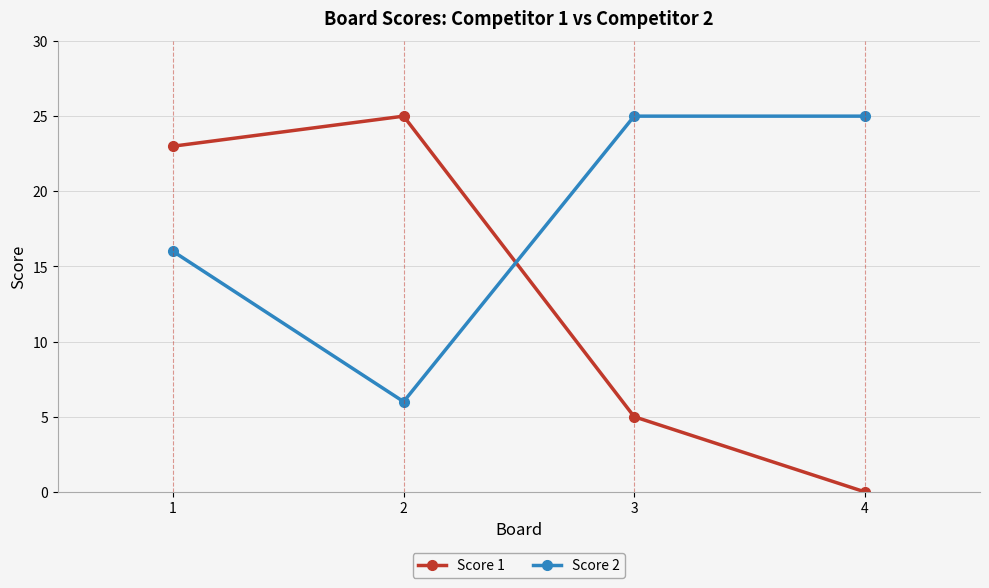

Which label corresponds to the smallest value in the chart?

4